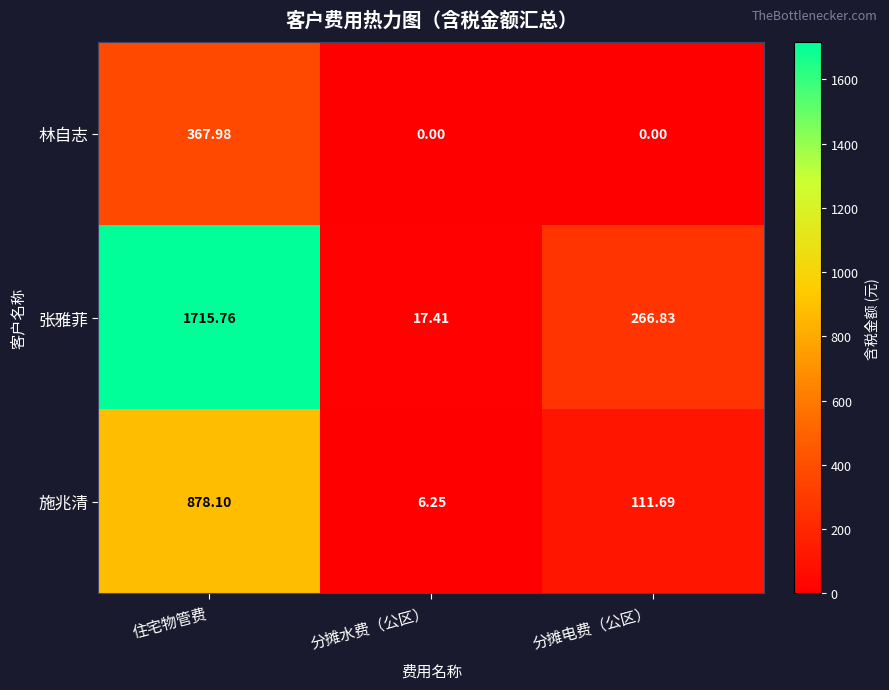

Is the value of 林自志 at 住宅物管费 greater than the value of 施兆清 at 分摊水费（公区）?

Yes